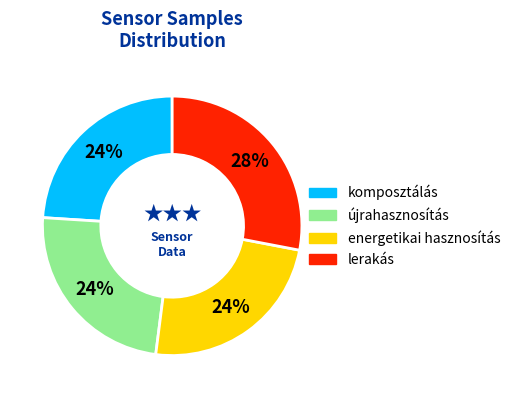

How many segments does this pie chart have?

4